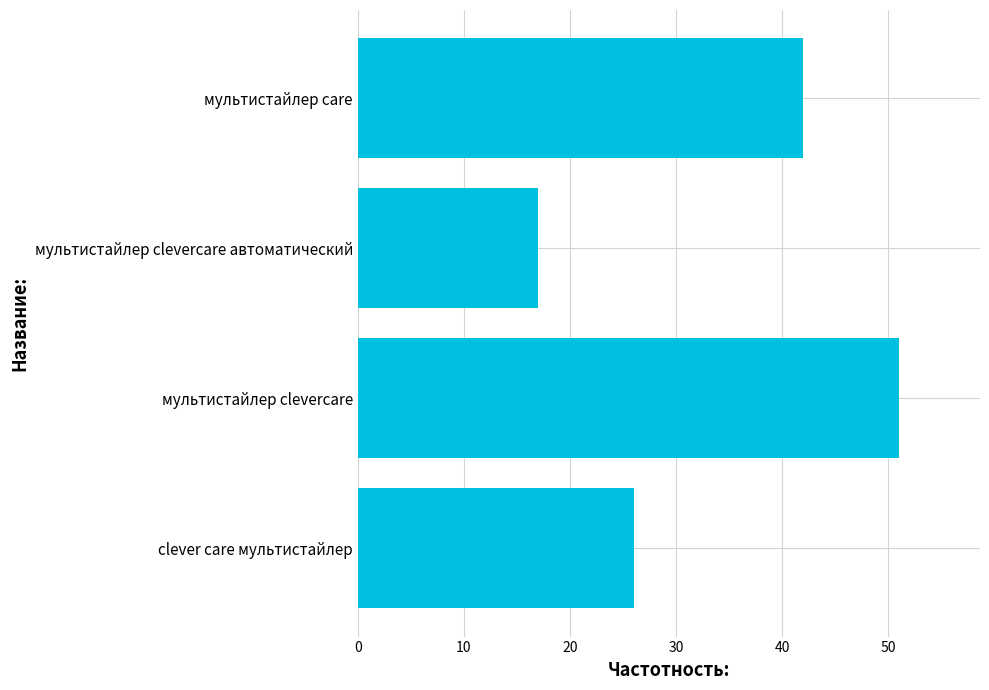

How many bars are there in total?

4